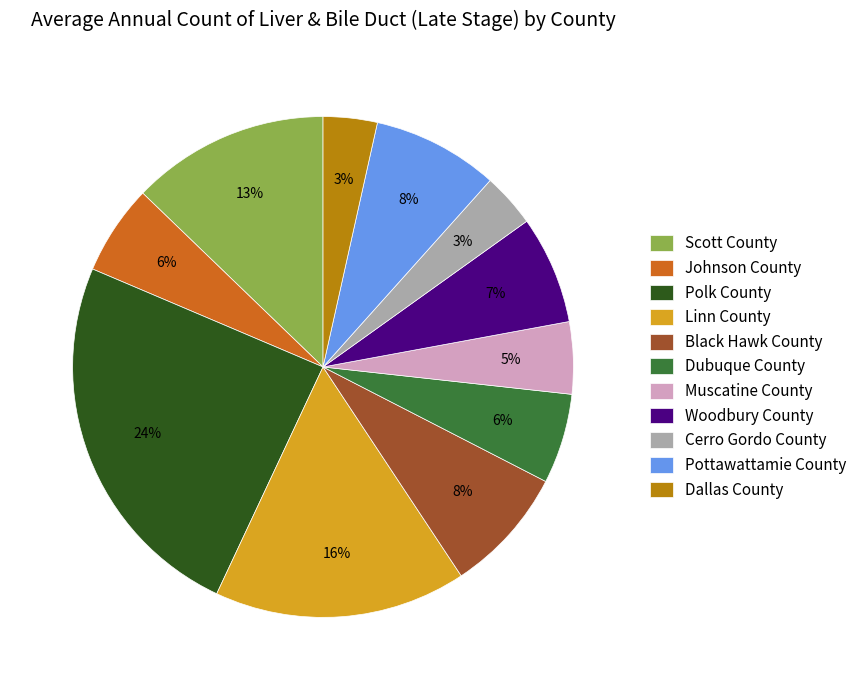

Is the sum of Polk County and Muscatine County greater than half?

No